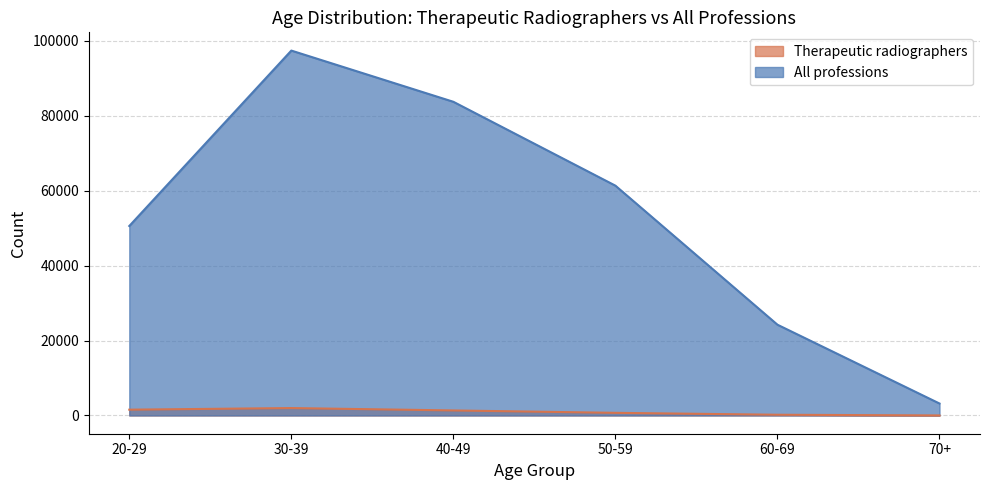

True or false: All professions has more than 1 points higher than both neighbors.

False